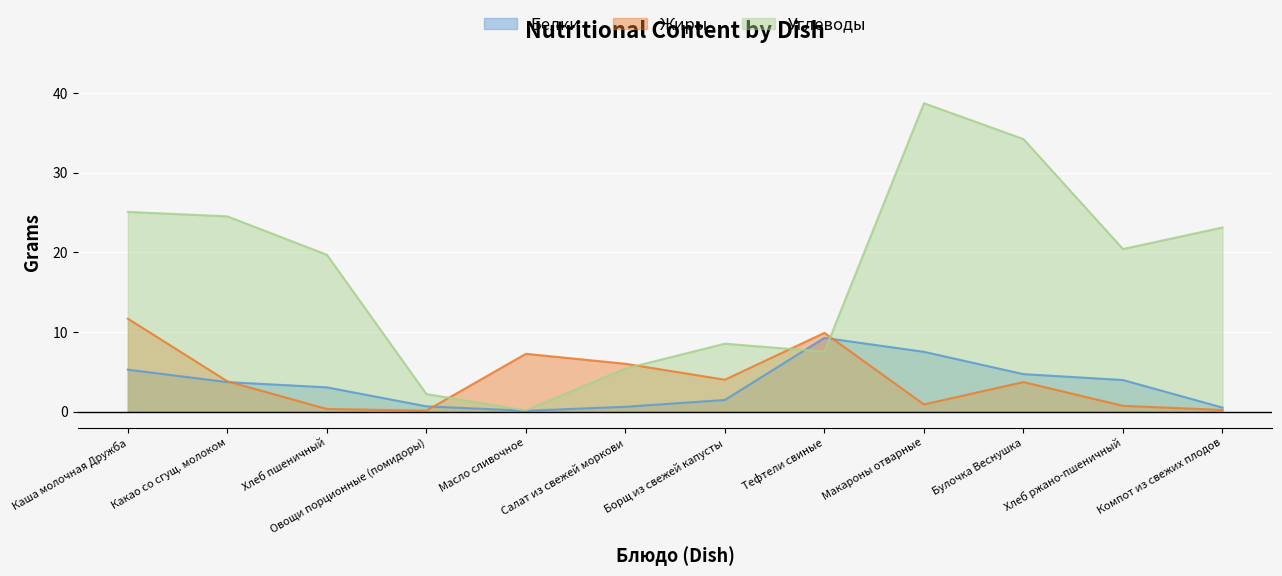

How many data points in Белки are above 3?

7